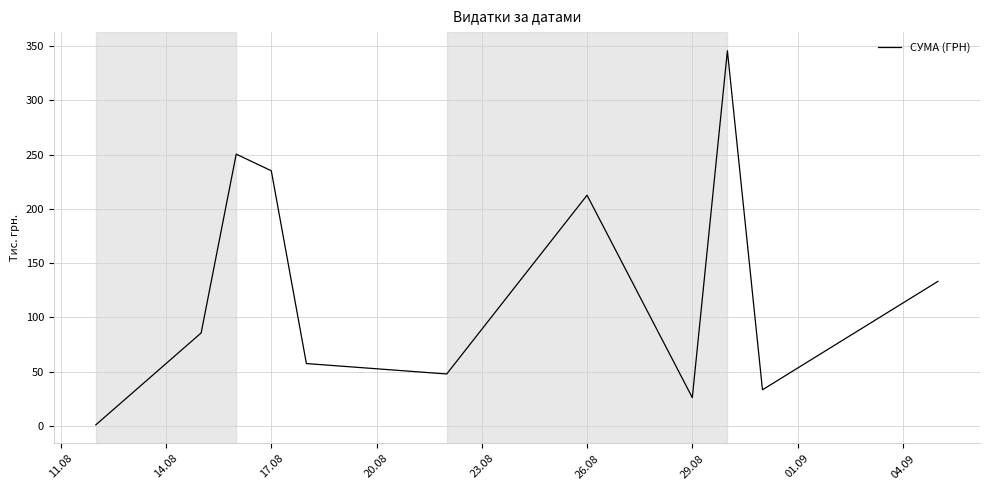

What is the maximum value shown in the chart?

345.7